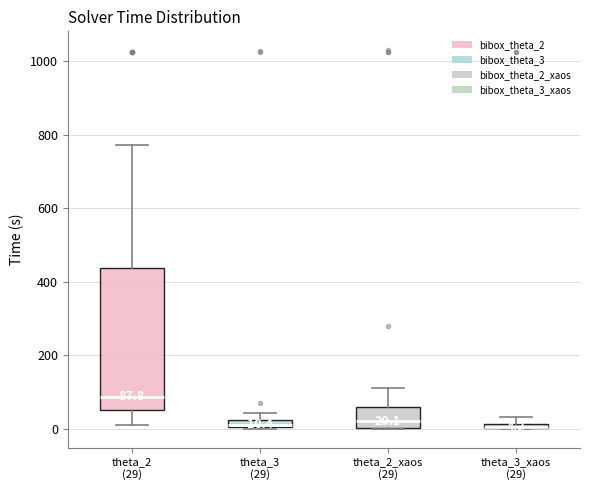

Which box is the tallest, from its lower edge to its upper edge?

theta_2 (29)